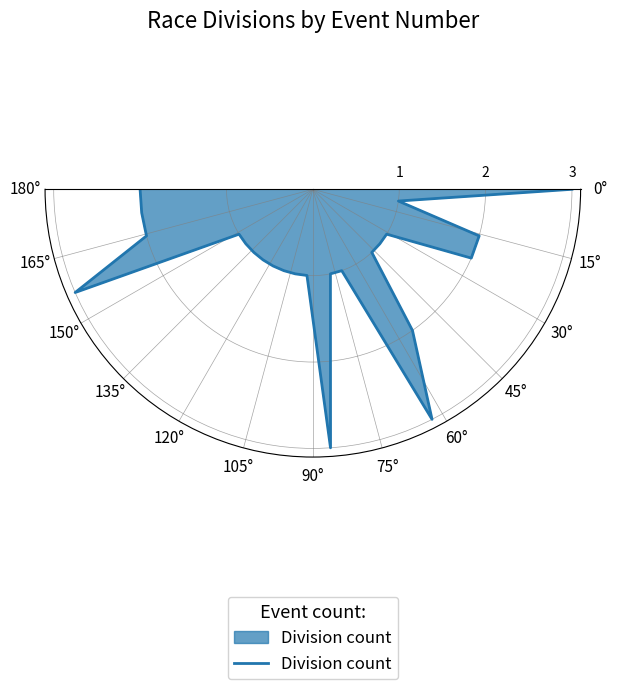

What is the greatest value displayed?

3